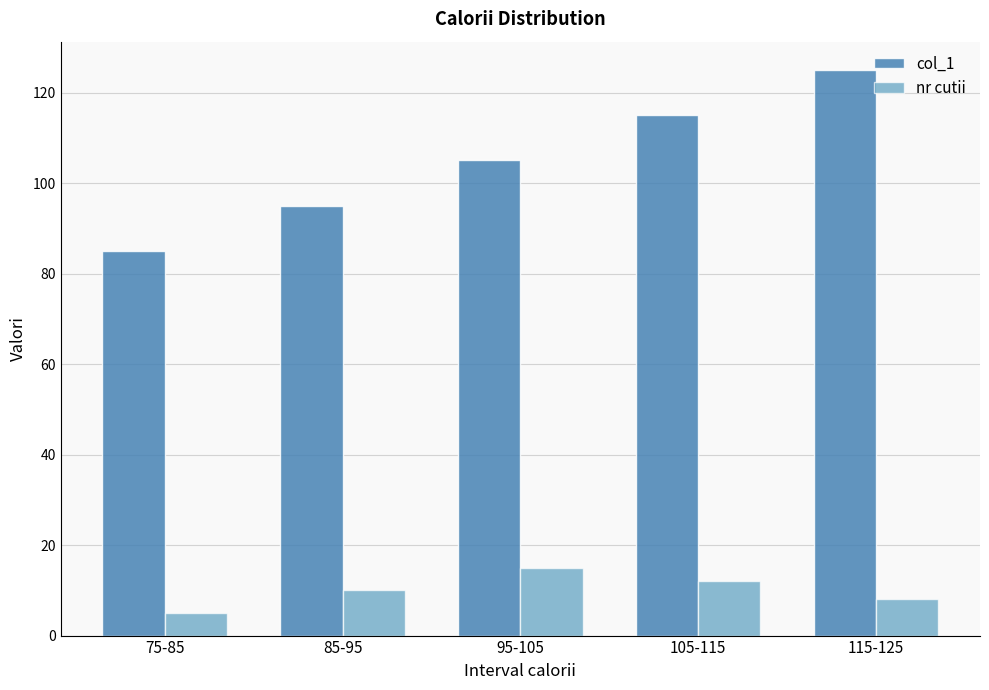

The col_1 series shows 125 at 115-125. True or false?

True